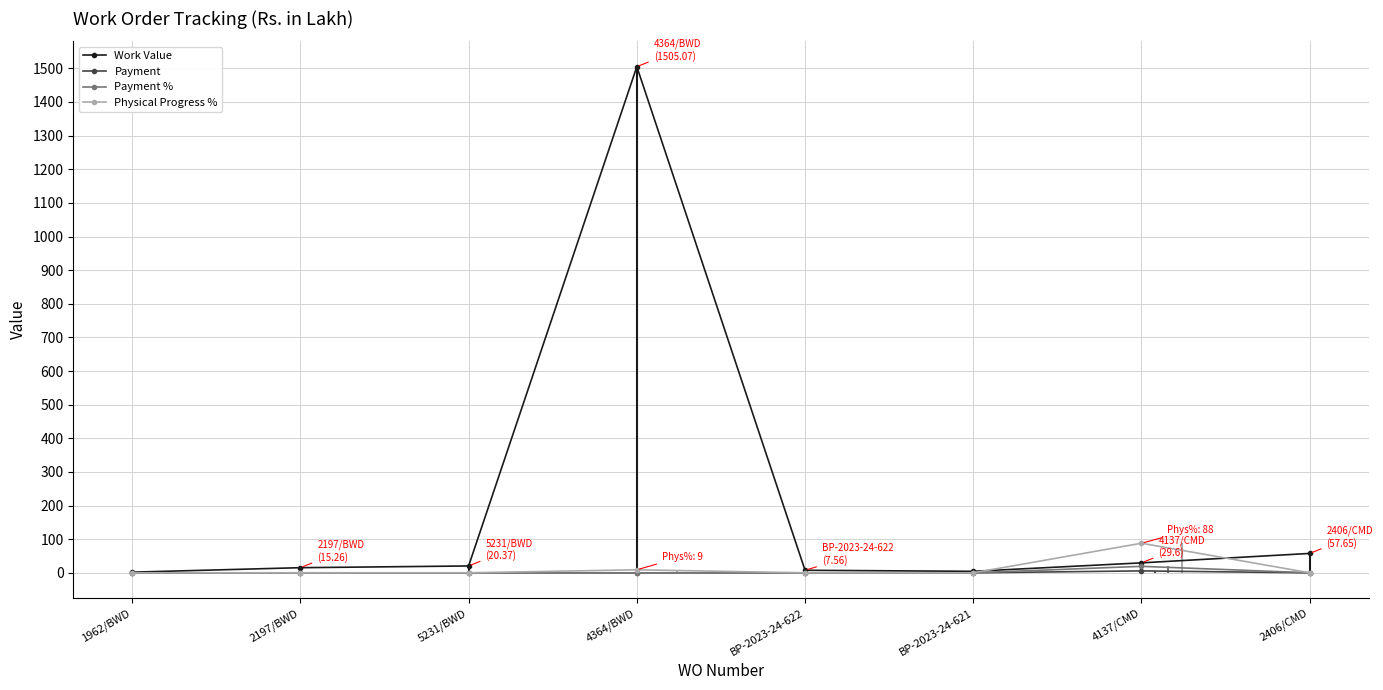

List the series in order of their peak value, highest first.

Work Value, Physical Progress %, Payment %, Payment